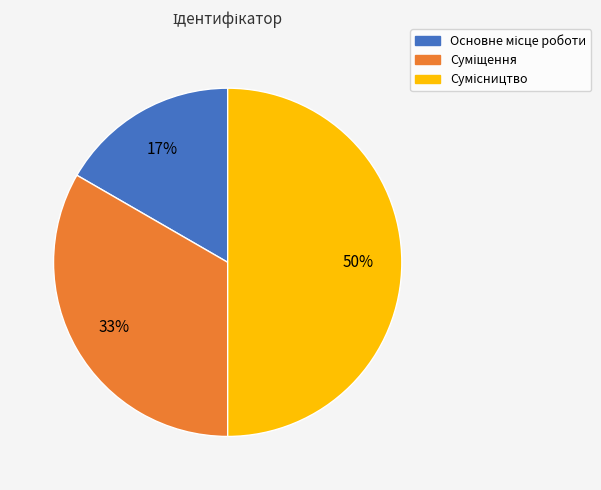

To the nearest percent, what is the average slice percentage?

33%